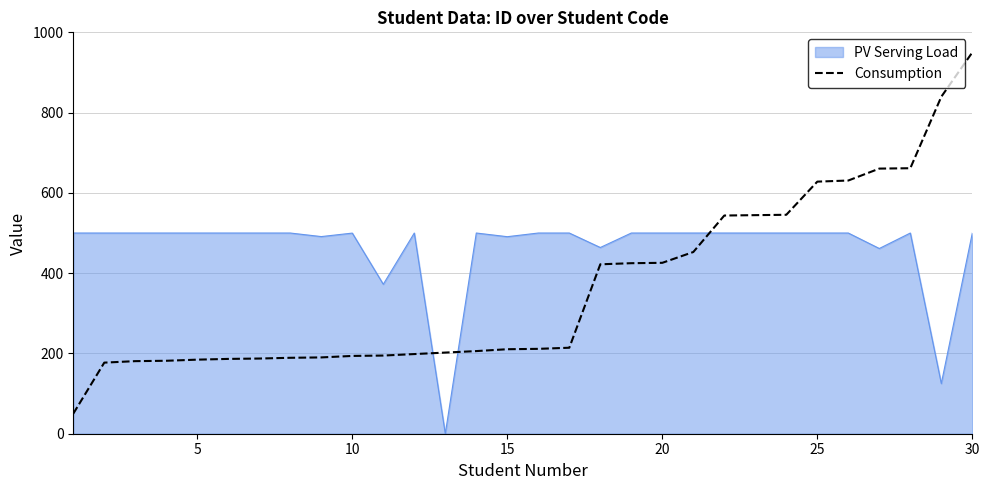

Which series has the widest spread of values?

Consumption